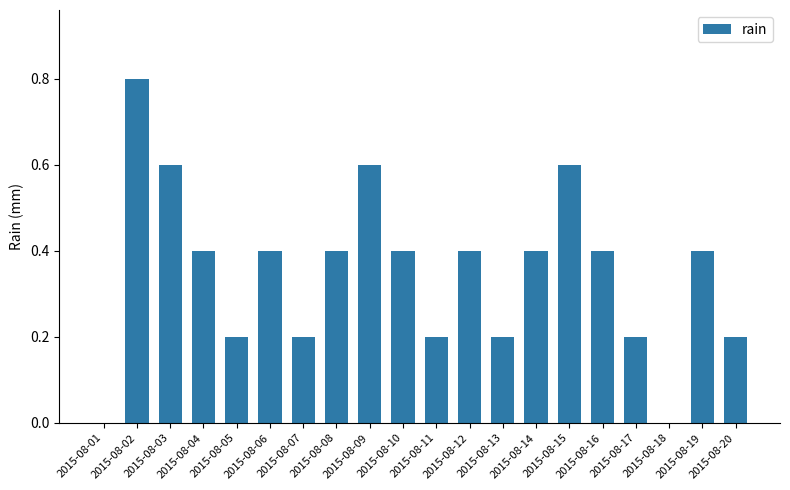

True or false: the data shows 0.2 at 2015-08-12.

False